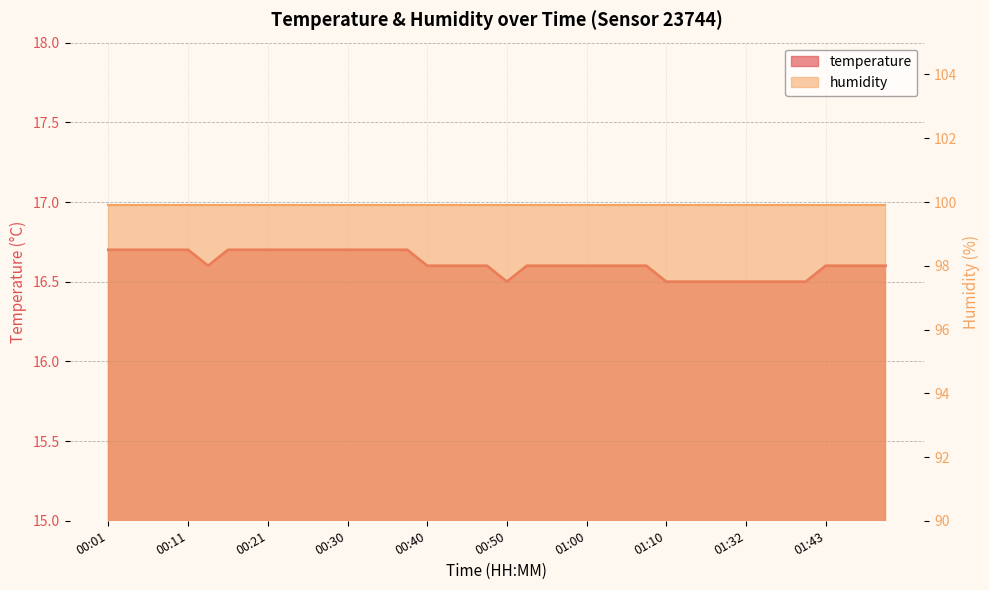

Does the chart have visible grid lines?

Yes